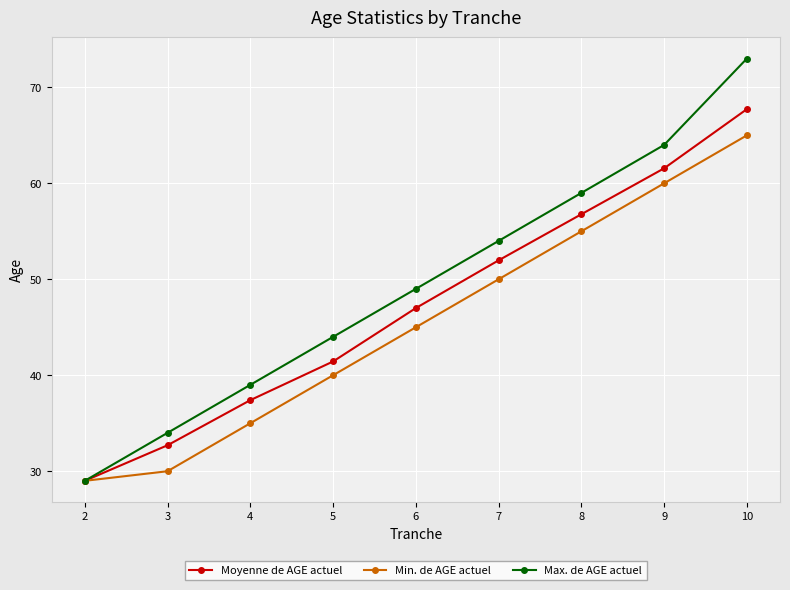

What is the value of the Moyenne de AGE actuel point at the 4th from the left?

41.4